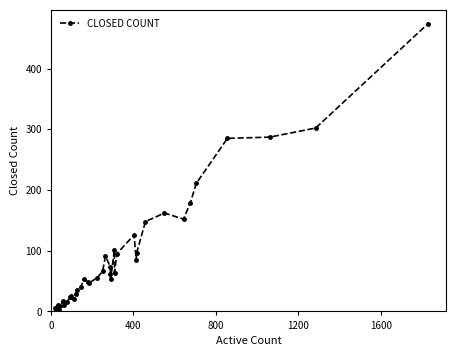

True or false: the data has more than 2 interior local peaks.

True